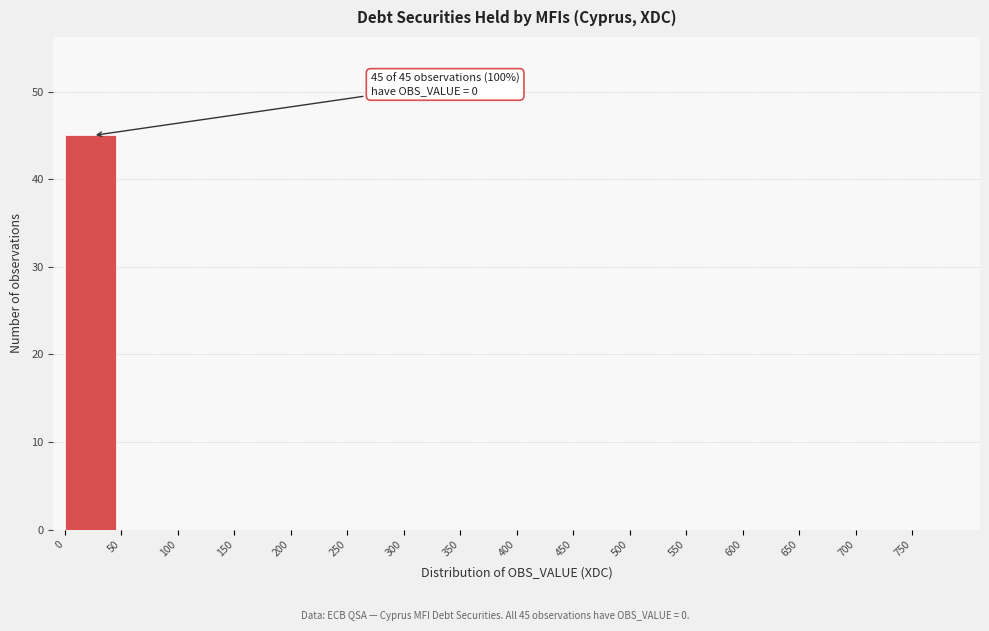

Which range on the x-axis has the tallest bar?

0 to 50